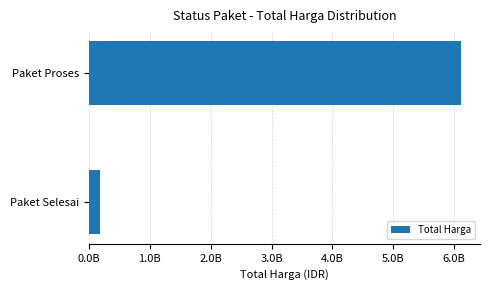

What is the greatest value displayed?

6118425000